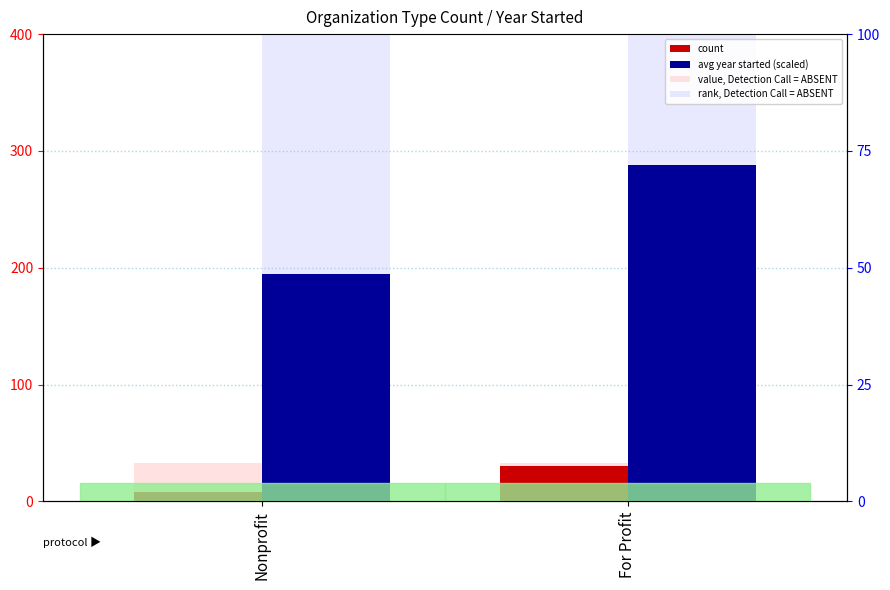

Reading left to right, transcribe all the data shown in this chart.

count: Nonprofit=8.0	For Profit=30.0
avg year started (scaled): Nonprofit=194.4	For Profit=288.3
value, Detection Call = ABSENT: Nonprofit=33.0	For Profit=33.0
rank, Detection Call = ABSENT: Nonprofit=400.0	For Profit=400.0